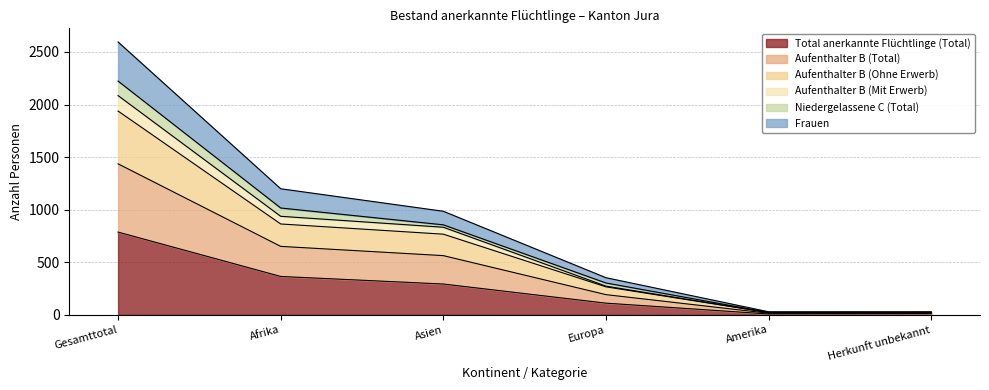

What are all the series names shown in the legend?

Total anerkannte Flüchtlinge (Total), Aufenthalter B (Total), Aufenthalter B (Ohne Erwerb), Aufenthalter B (Mit Erwerb), Niedergelassene C (Total), Frauen